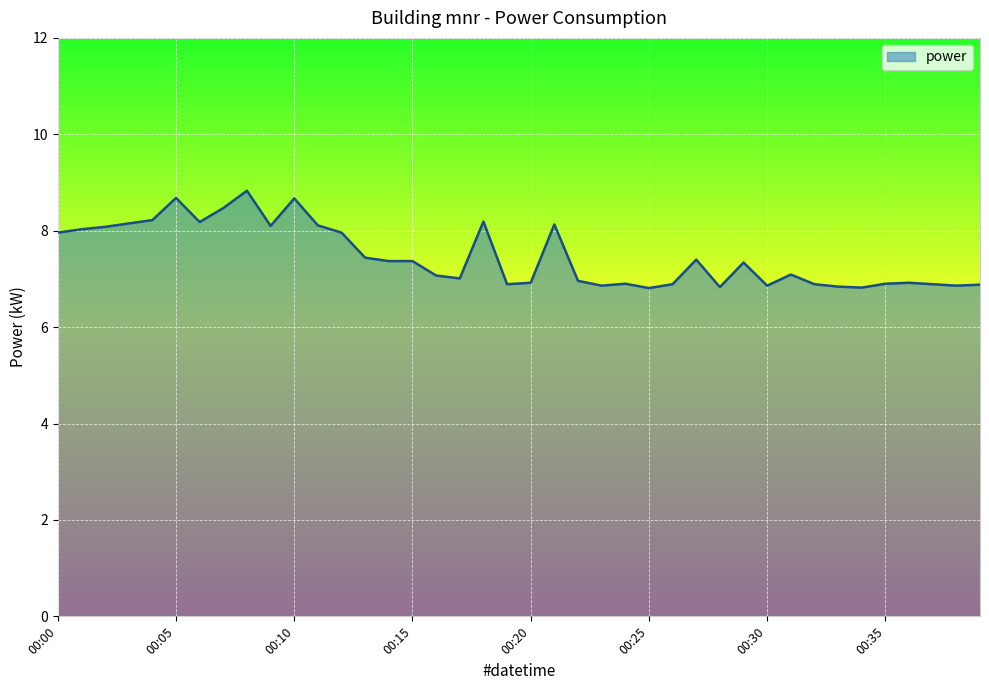

What is the smallest value displayed?

6.8